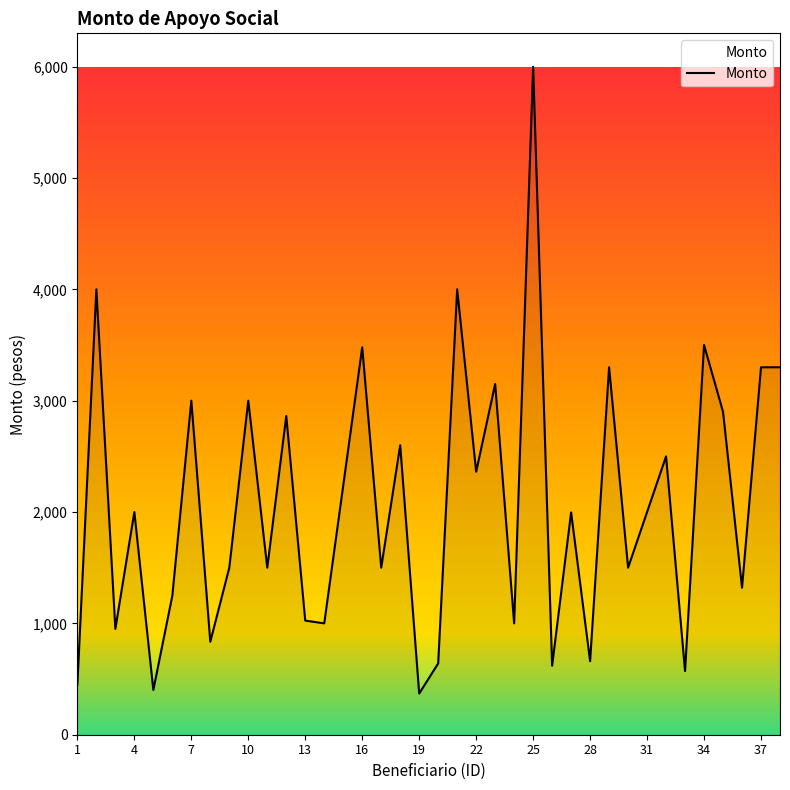

What is the maximum value shown in the chart?

5999